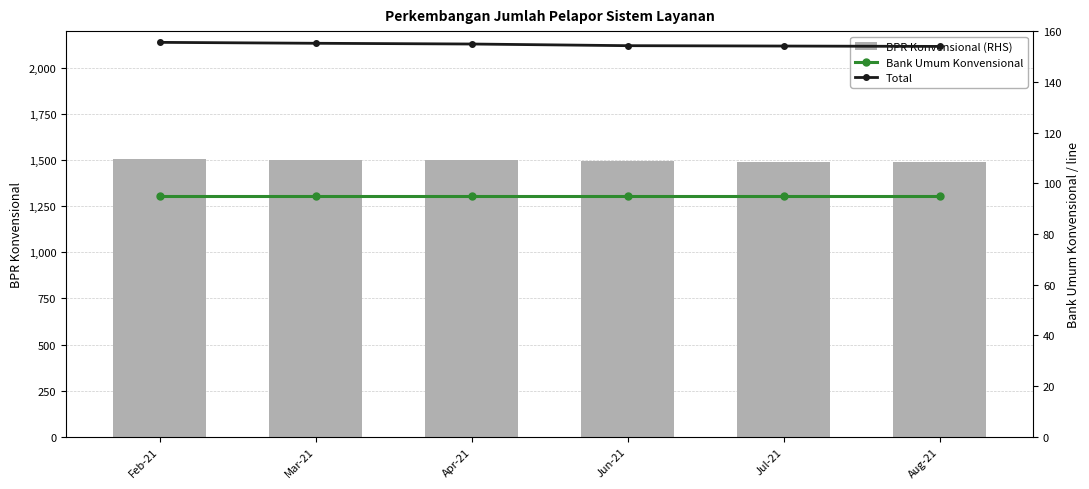

At which category does the chart reach its peak across all series?

Feb-21